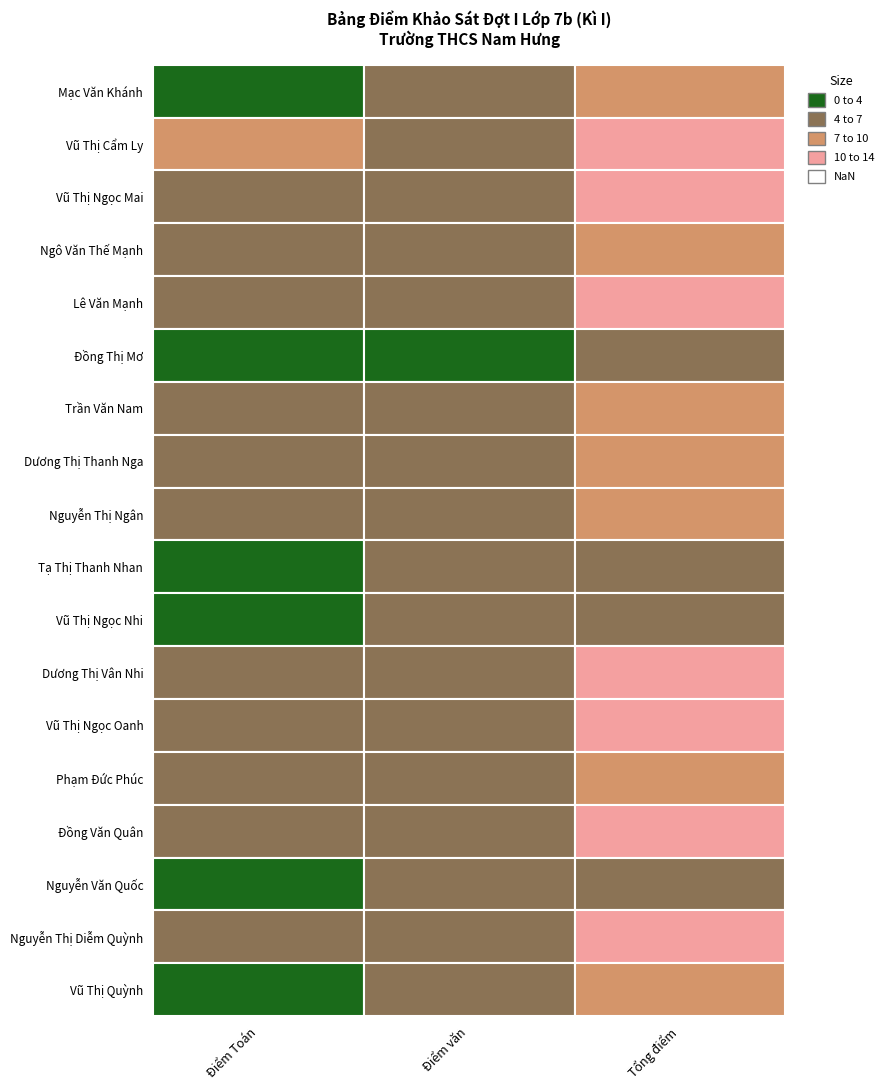

Which series has the widest spread of values?

Vũ Thị Cẩm Ly